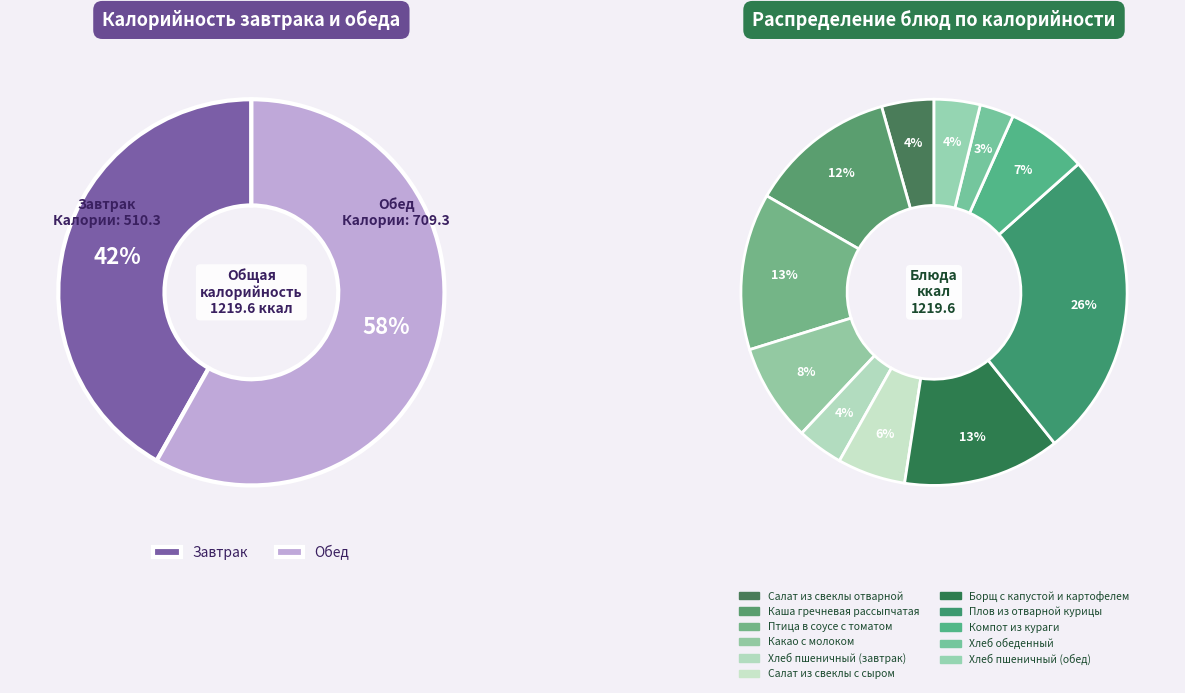

Count the number of slices in the pie.

11